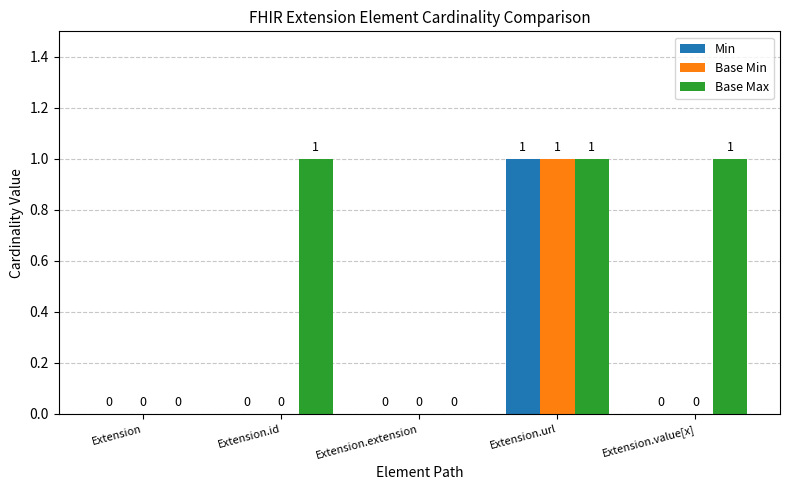

Which series has the largest total across all categories?

Base Max